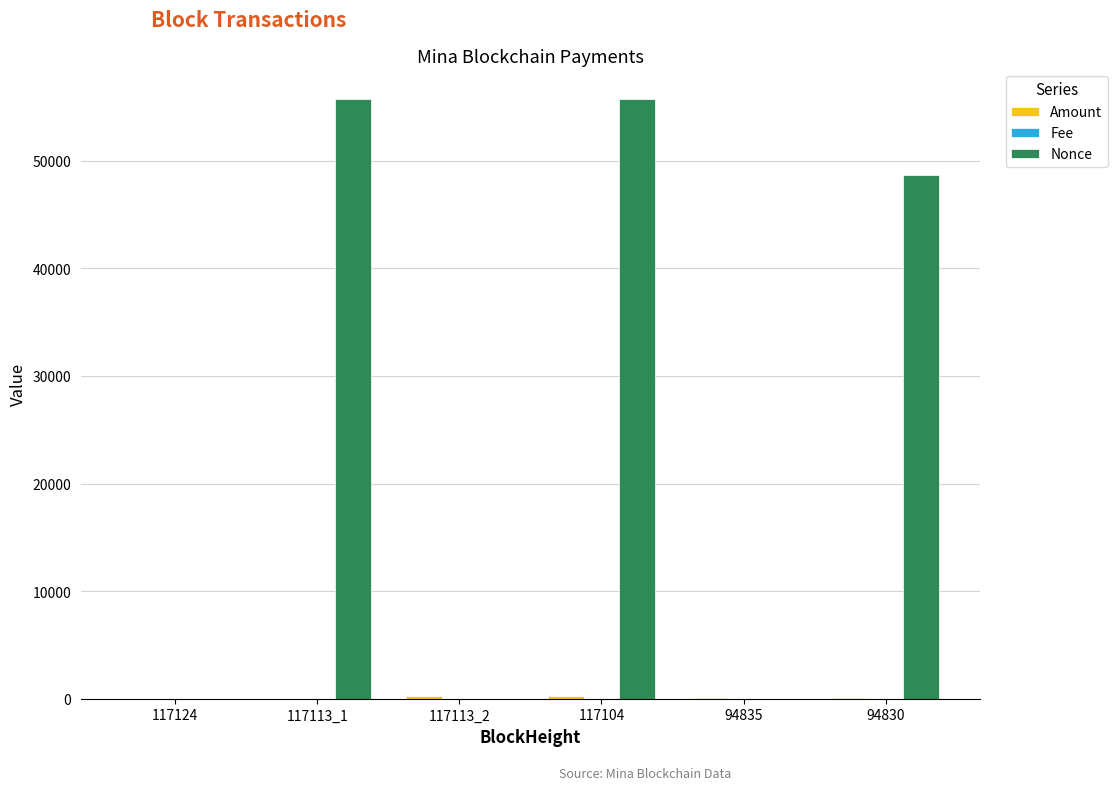

What is the greatest value displayed?

55741.0